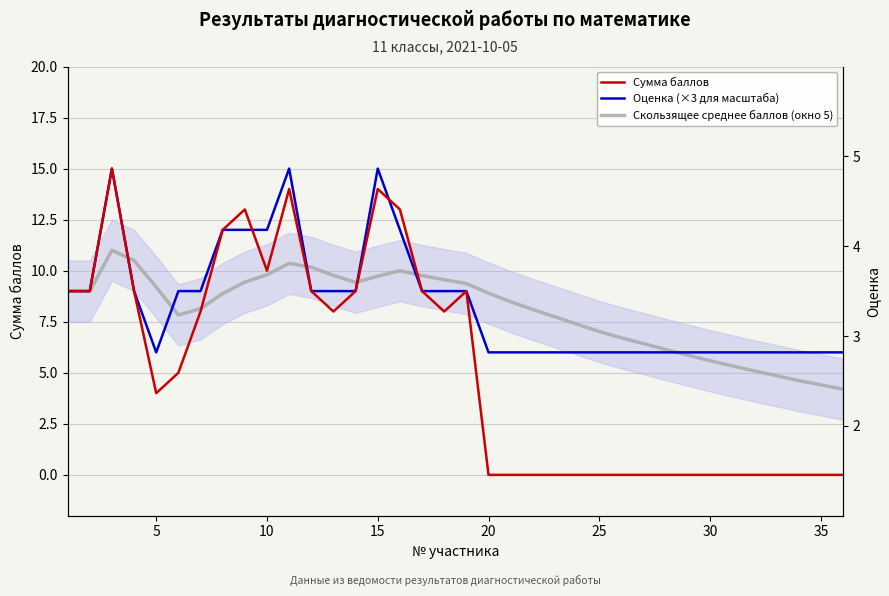

What is the difference between the second highest and minimum values in the Оценка (×3 для масштаба) series?

9.0